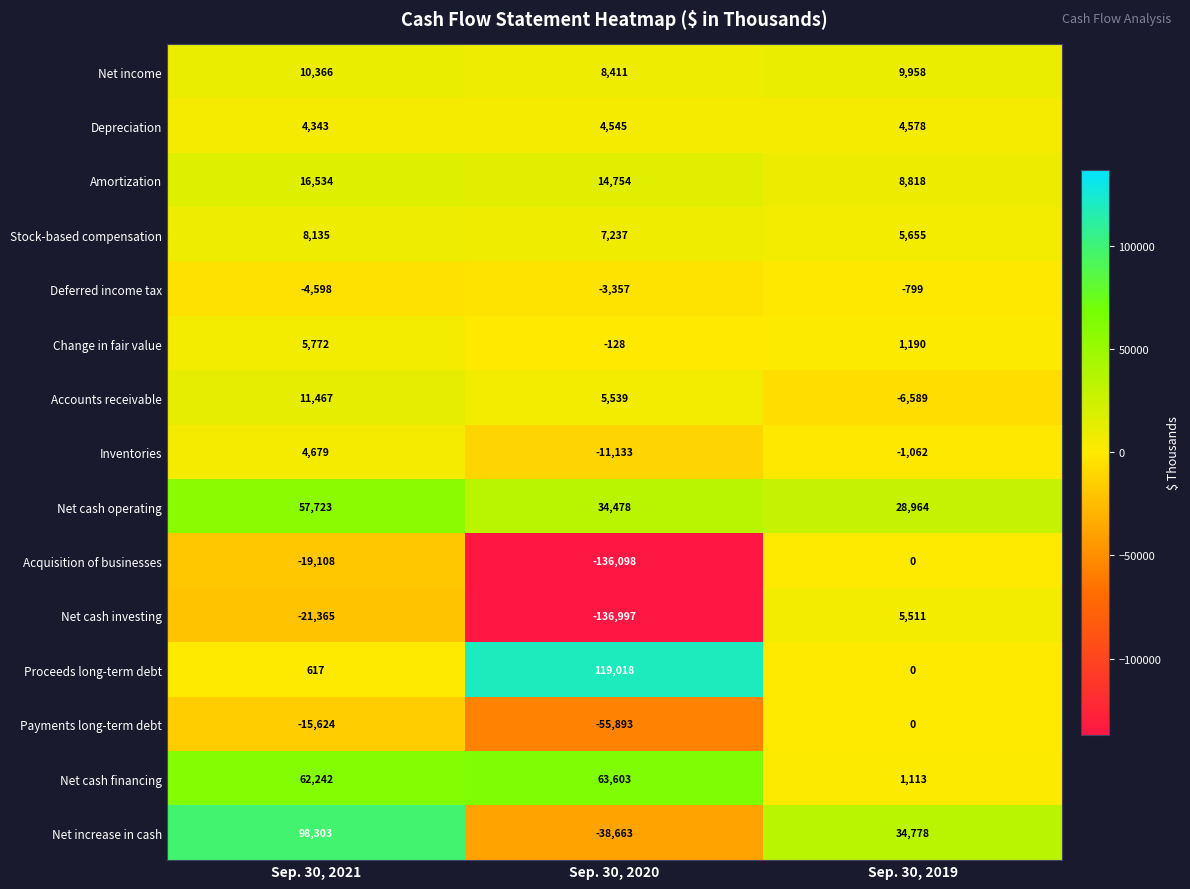

How many distinct data groups are displayed?

15